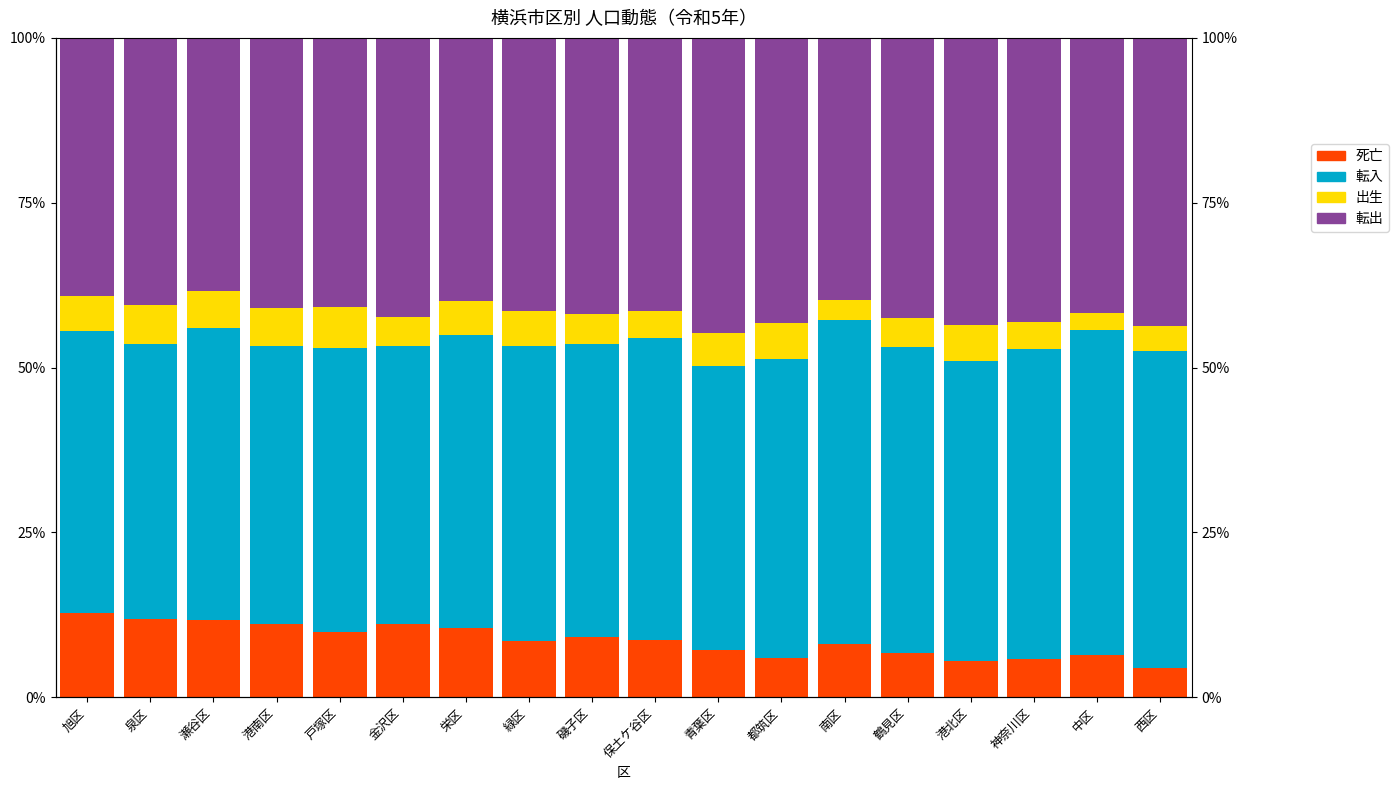

True or false: 転入 has a value of 48.1 at 西区.

True